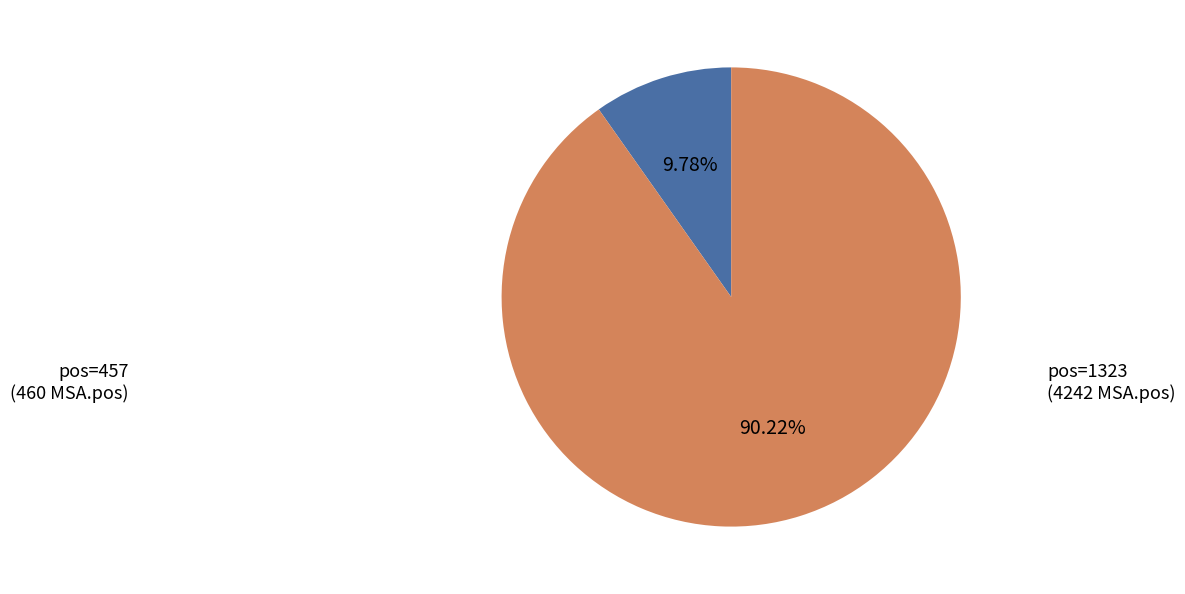

How many segments does this pie chart have?

2